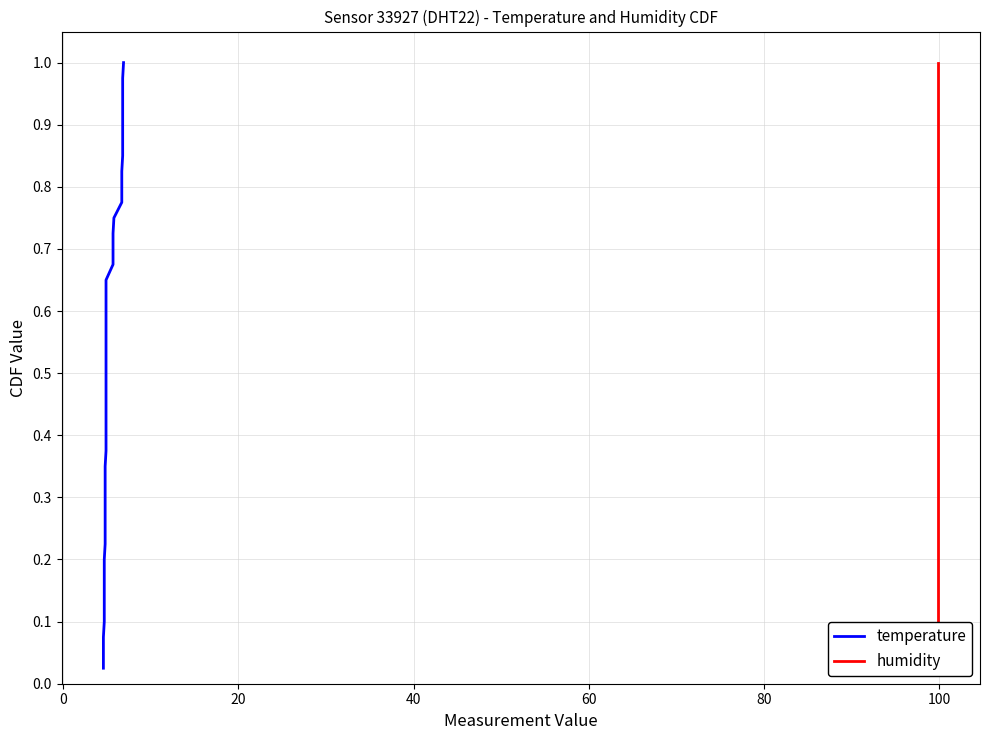

What is the difference between the maximum and minimum values in the temperature series?

1.0